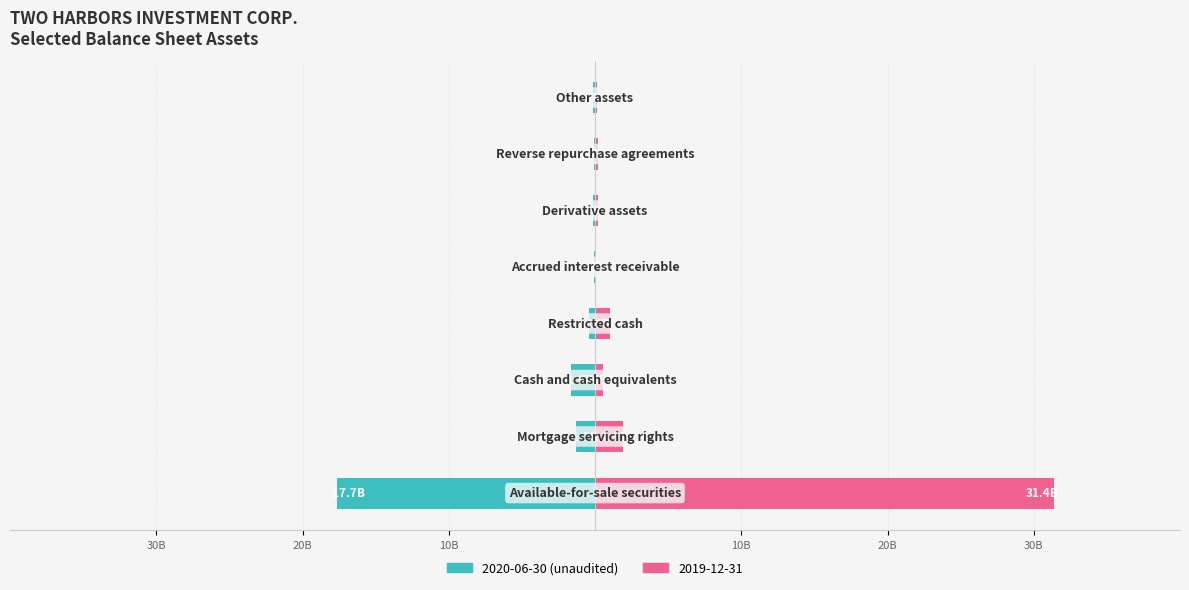

Reading left to right, what are all the values shown in this chart?

2020-06-30: Available-for-sale securities=-17.7	Mortgage servicing rights=-1.3	Cash and cash equivalents=-1.6	Restricted cash=-0.4	Accrued interest receivable=-0.1	Derivative assets=-0.1	Reverse repurchase agreements=-0.1	Other assets=-0.2
2019-12-31: Available-for-sale securities=31.4	Mortgage servicing rights=1.9	Cash and cash equivalents=0.6	Restricted cash=1.1	Accrued interest receivable=0.1	Derivative assets=0.2	Reverse repurchase agreements=0.2	Other assets=0.2